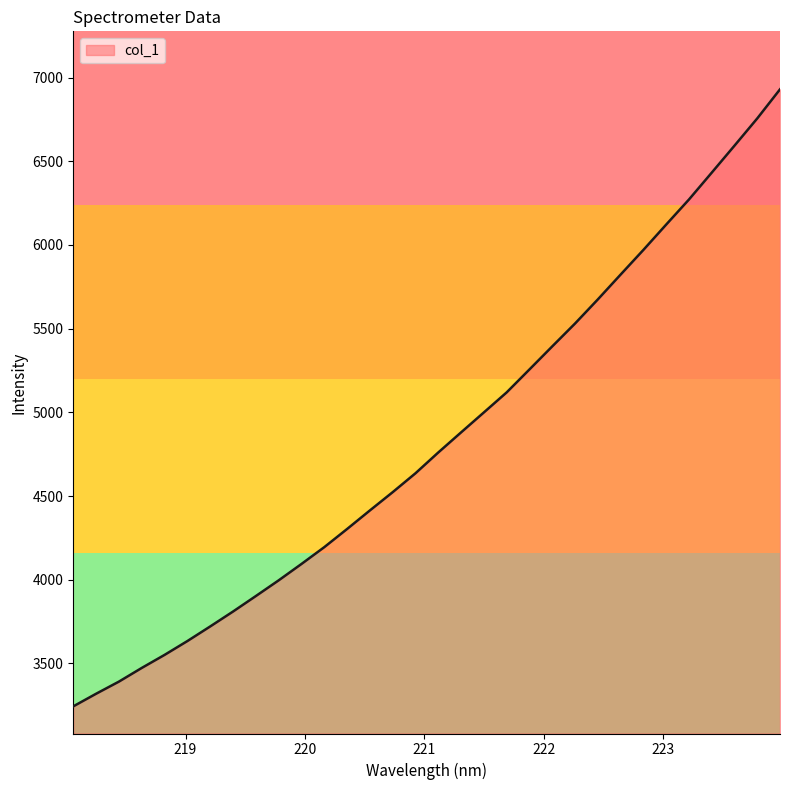

What is the greatest value displayed?

6930.2